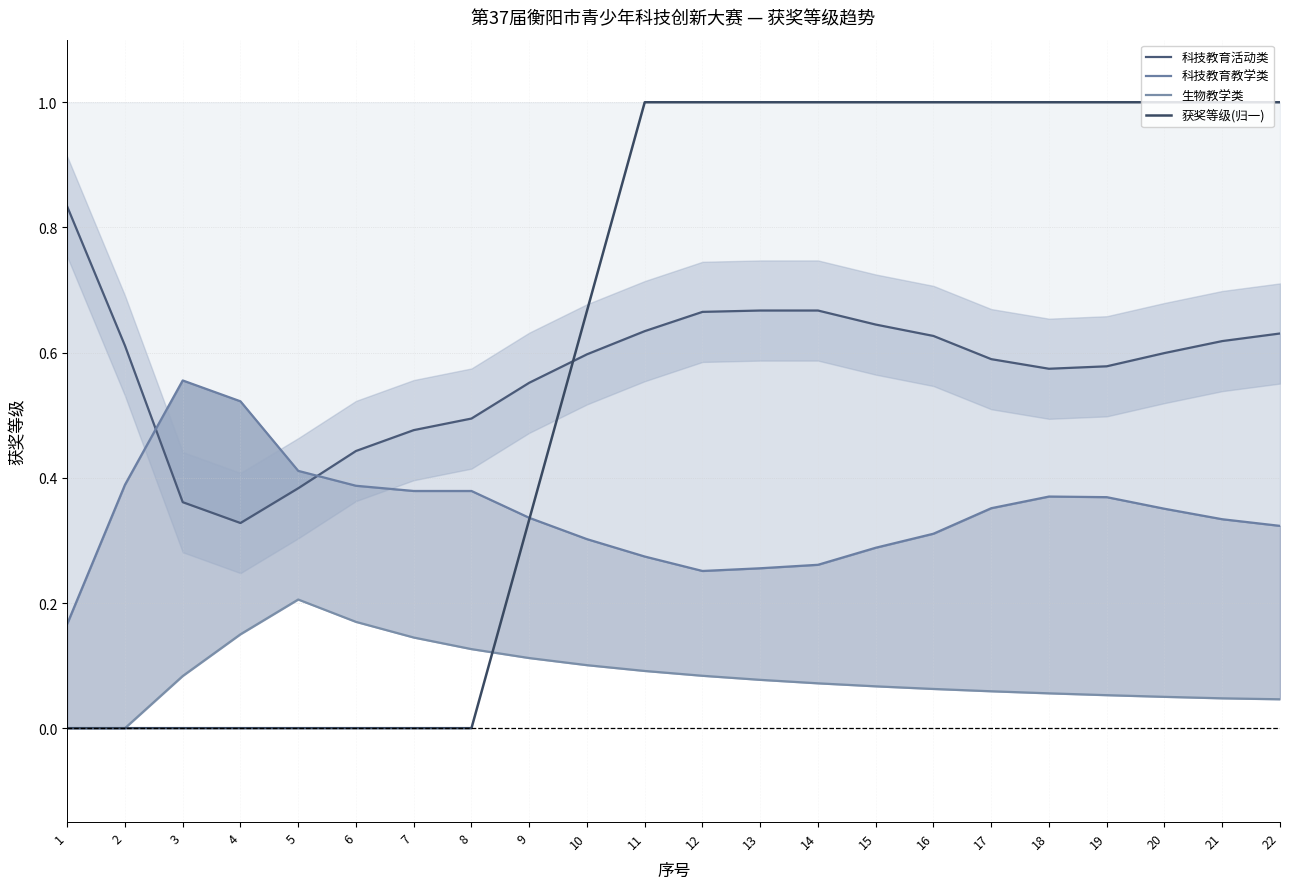

Which category has the highest value in the 科技教育活动类 series?

1